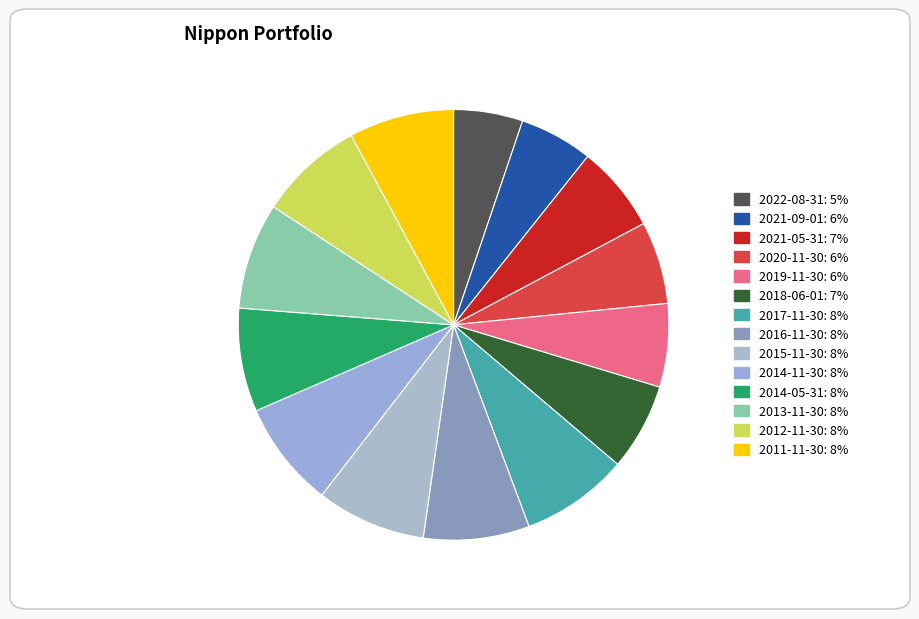

To the nearest percent, what portion does 2015-11-30 represent?

8%